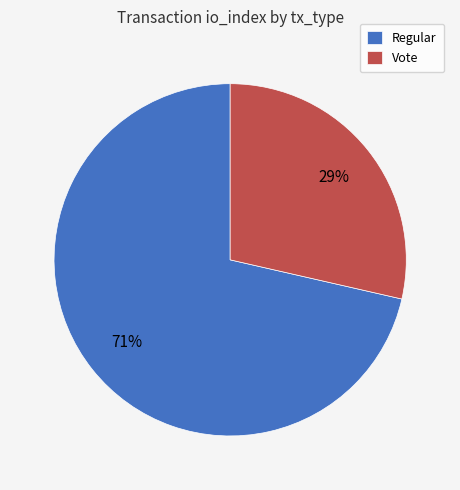

To the nearest percent, what is the combined percentage of Regular and Vote?

100%